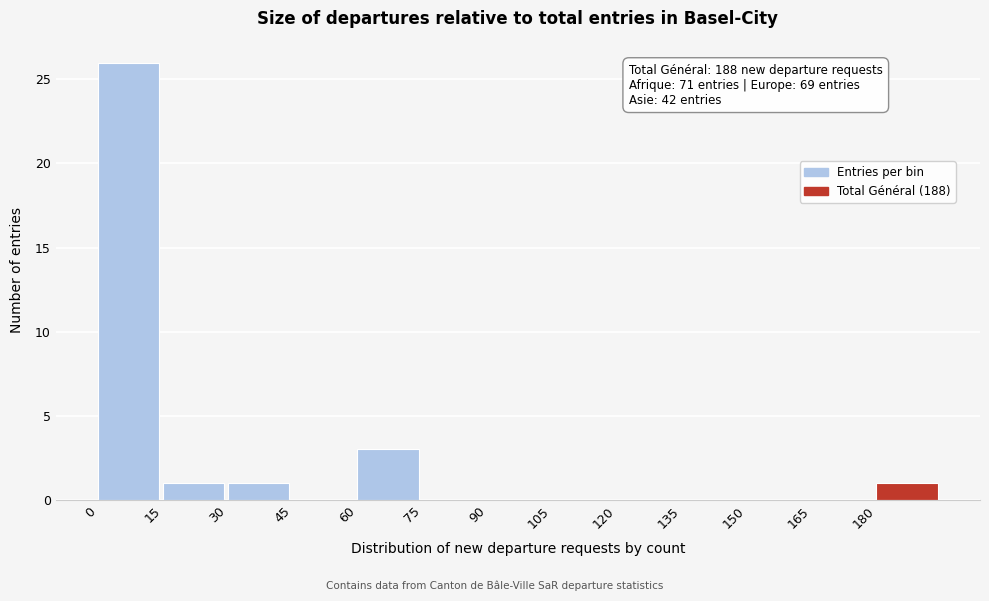

Which range on the x-axis has the tallest bar?

0 to 15